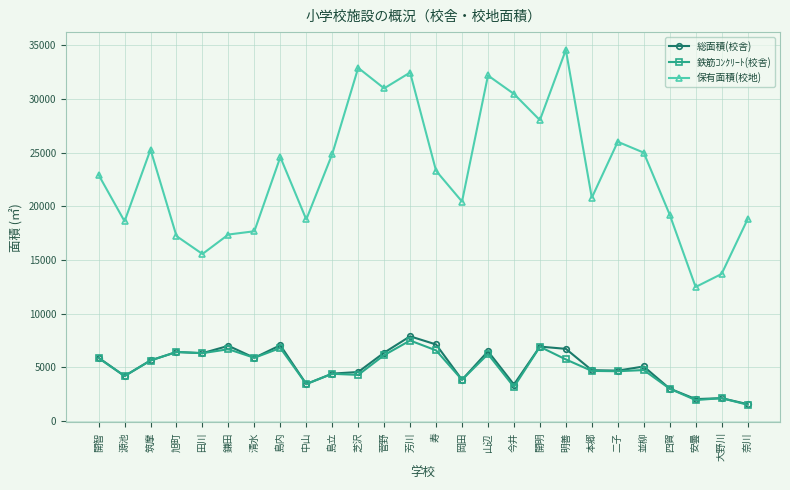

True or false: 鉄筋ｺﾝｸﾘｰﾄ(校舎) has more than 1 points higher than both neighbors.

True